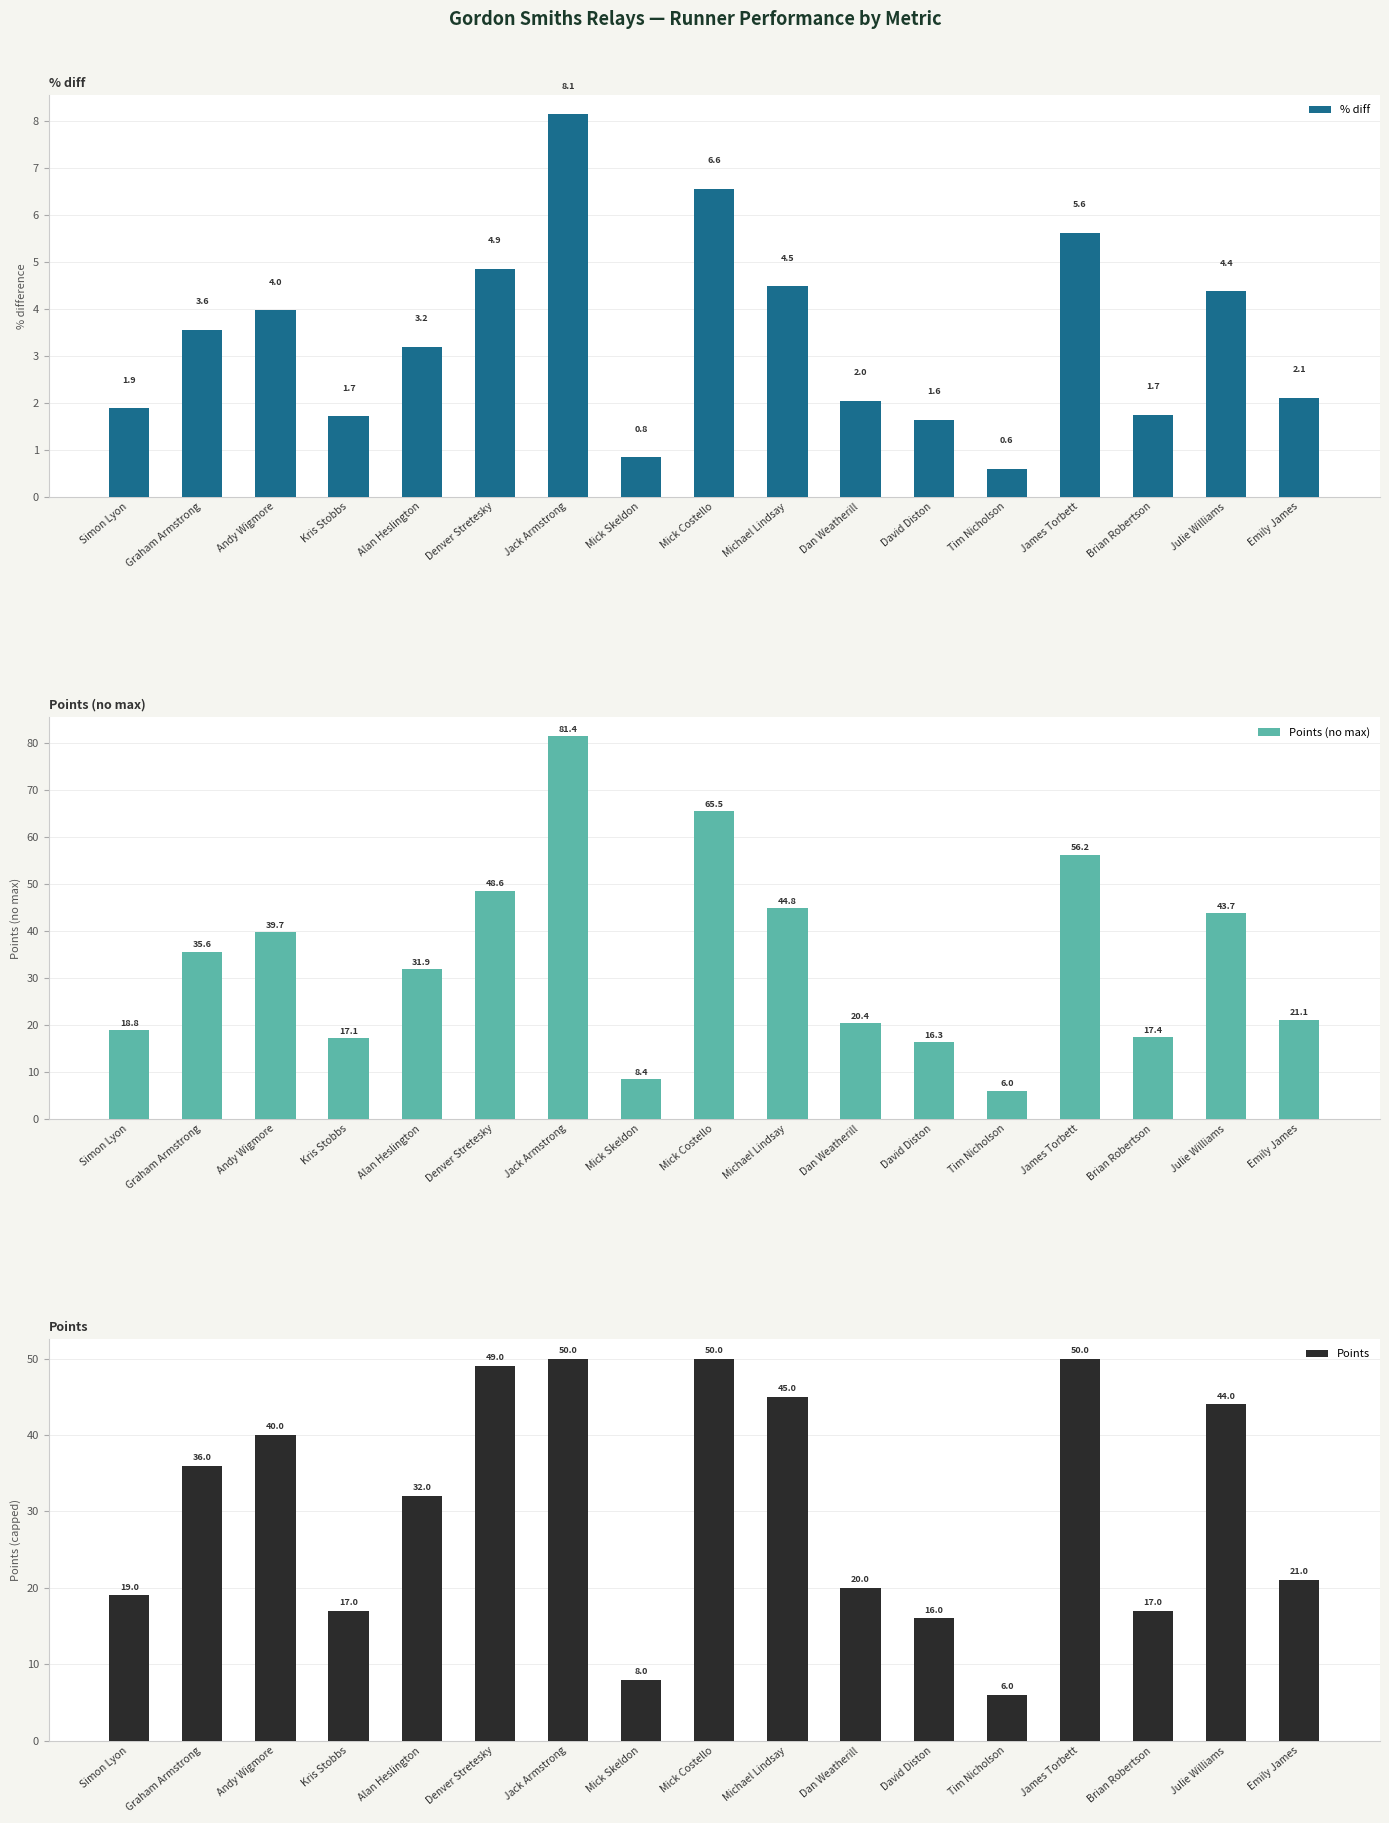

At how many categories does at least one series exceed 36?

7